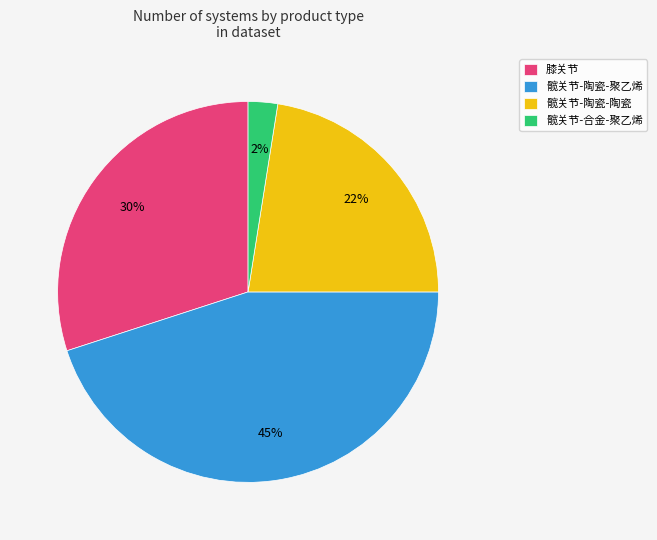

How many segments does this pie chart have?

4